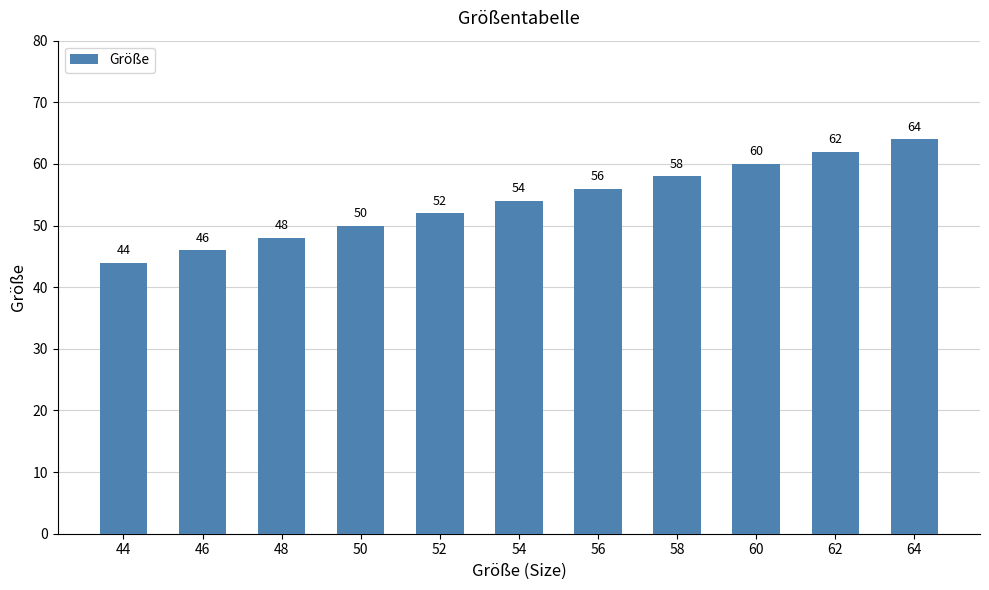

The chart shows a value of 60 at 60. True or false?

True